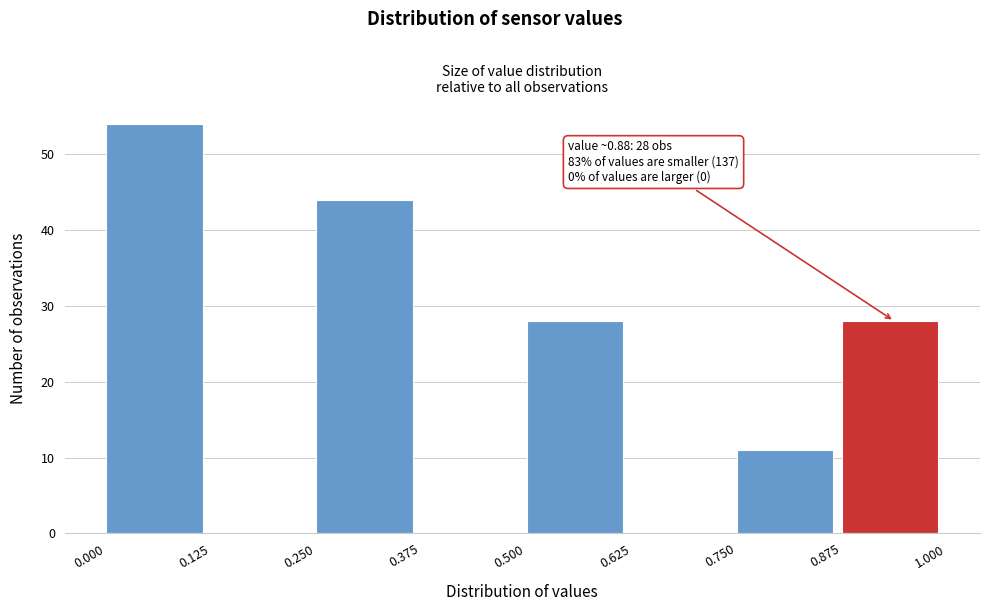

Over which range of the x-axis is the bar tallest?

0.000 to 0.125